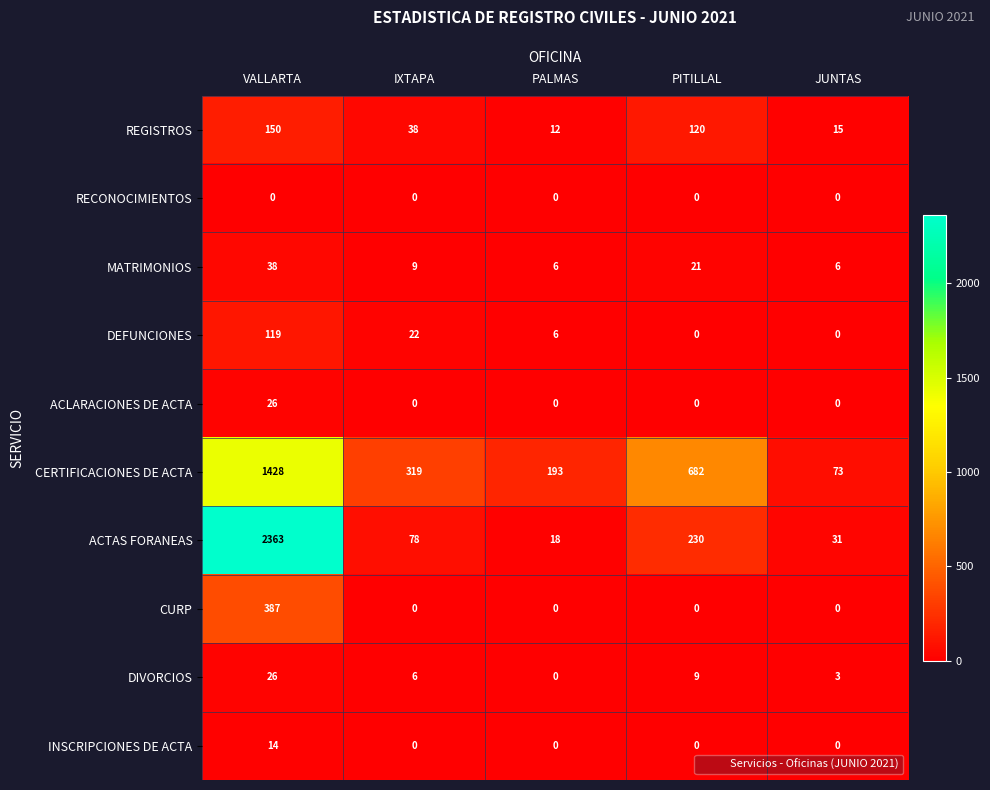

At which label does DIVORCIOS reach its minimum?

PALMAS